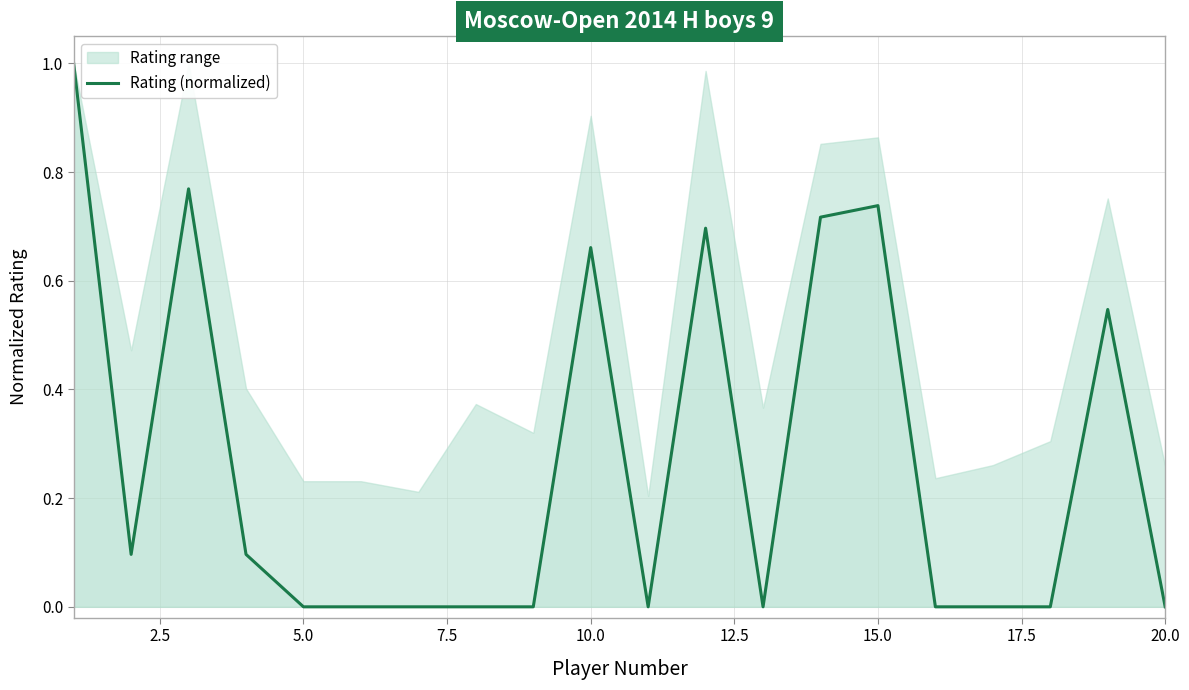

What is the average value?

0.3